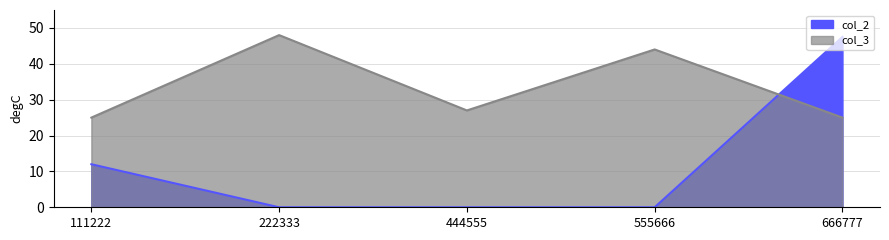

At how many categories does at least one series exceed 3?

5